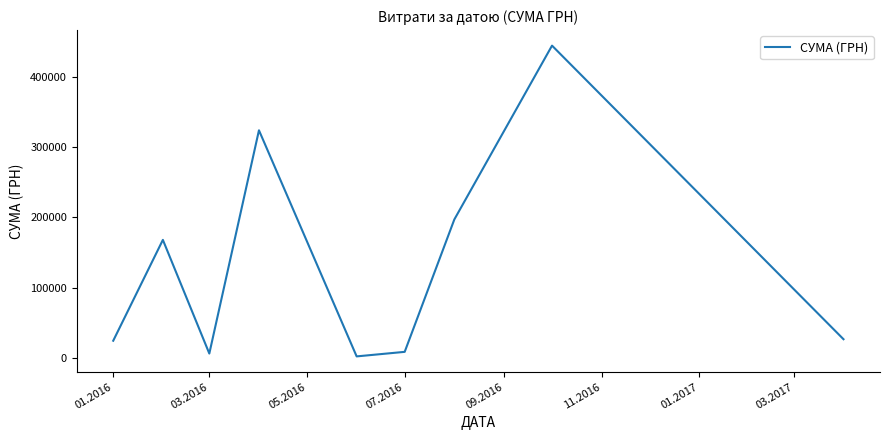

What is the maximum value shown in the chart?

444504.1